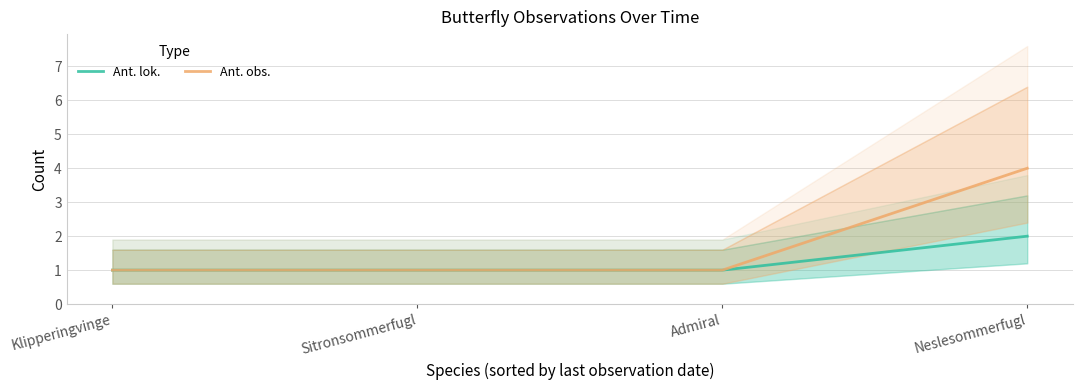

What is the sum of all Ant. obs. values?

7